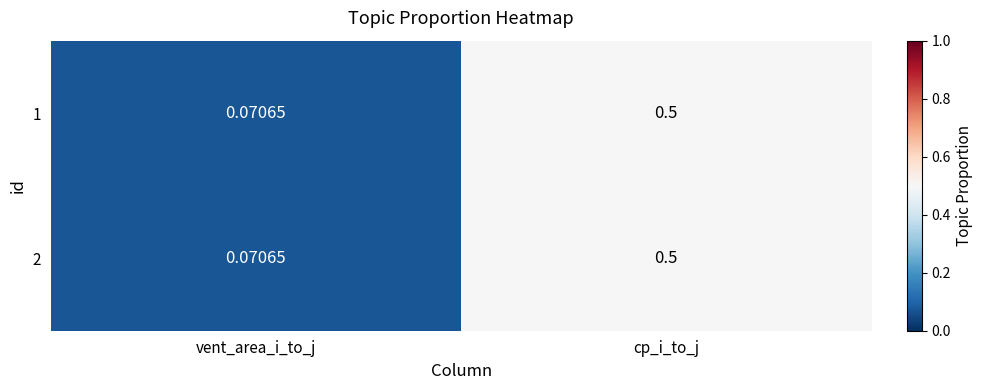

Is the value of 1 at cp_i_to_j greater than the value of 2 at vent_area_i_to_j?

Yes